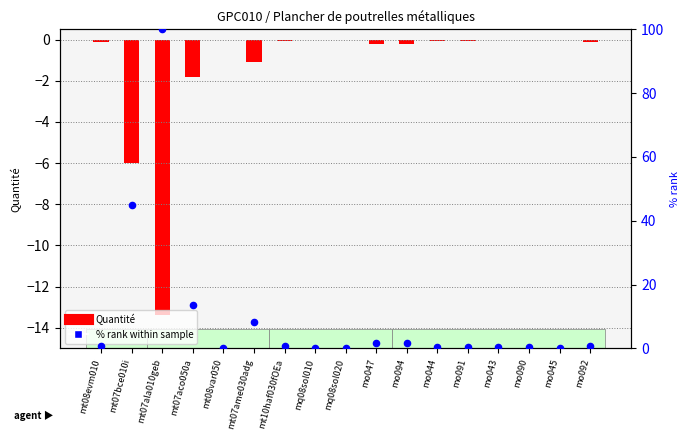

Which series has the largest total across all categories?

% rank within sample